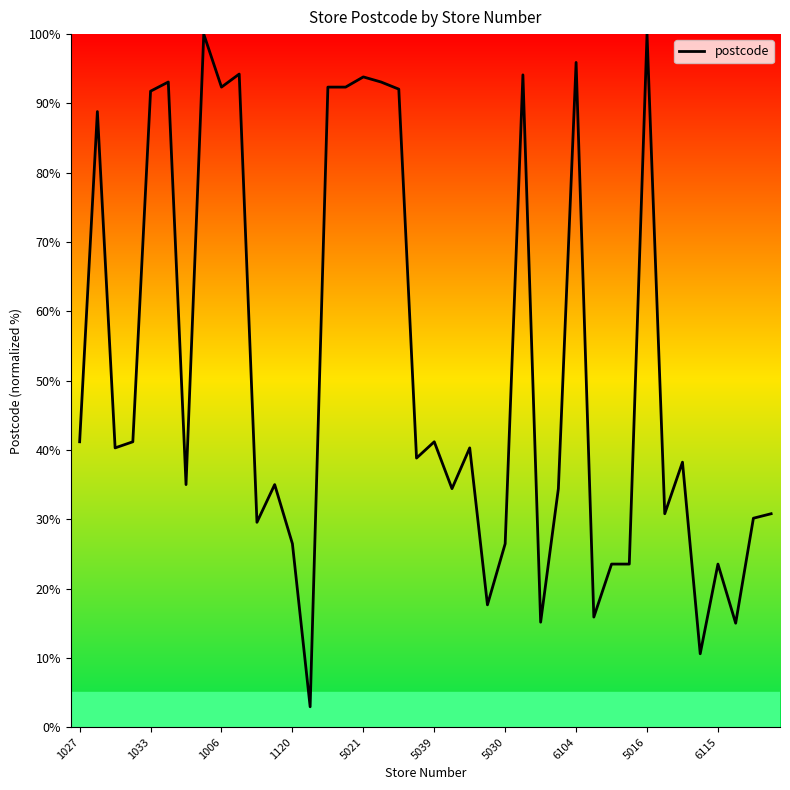

What is the difference between the maximum and minimum values?

97.1